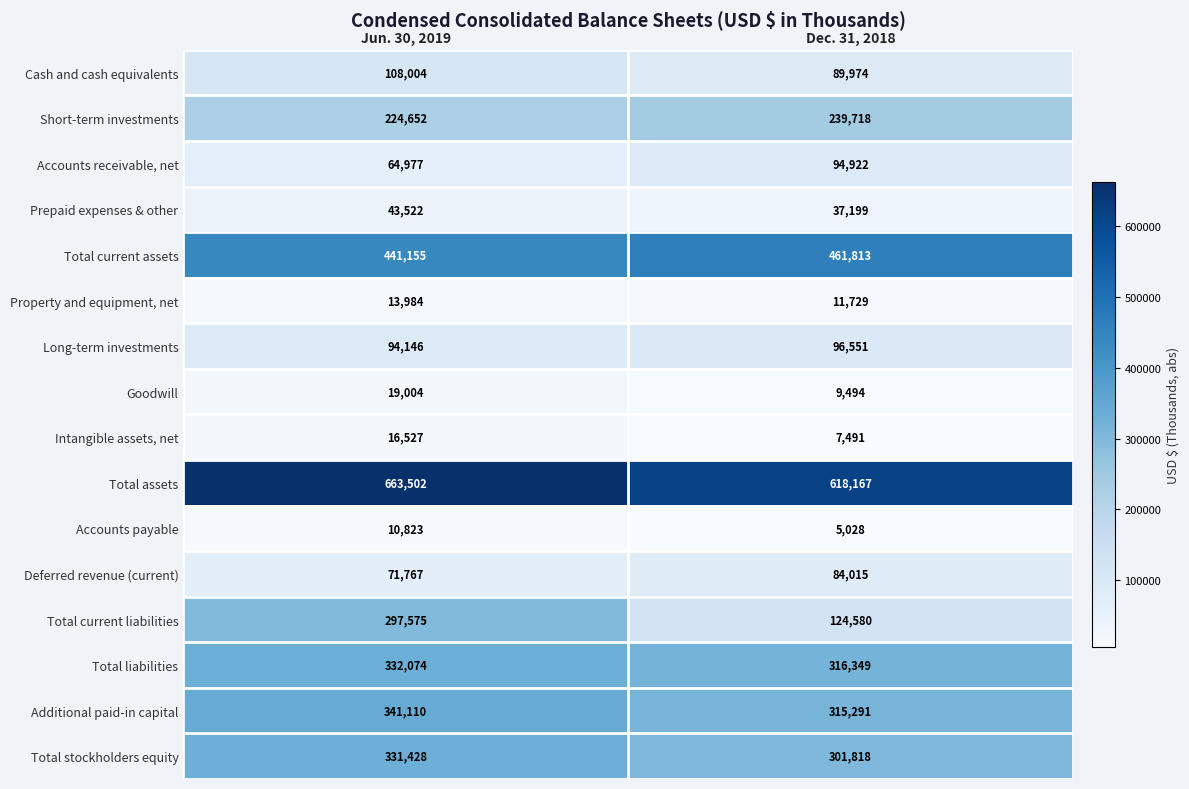

Which series has the largest total across all categories?

Total assets